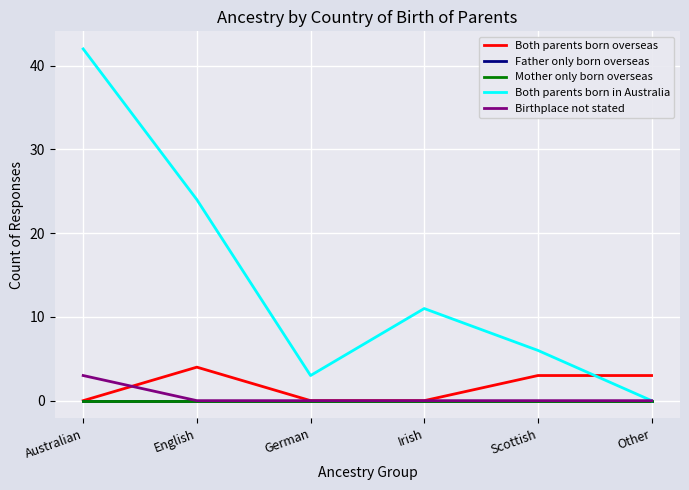

What position from the left is Scottish?

5